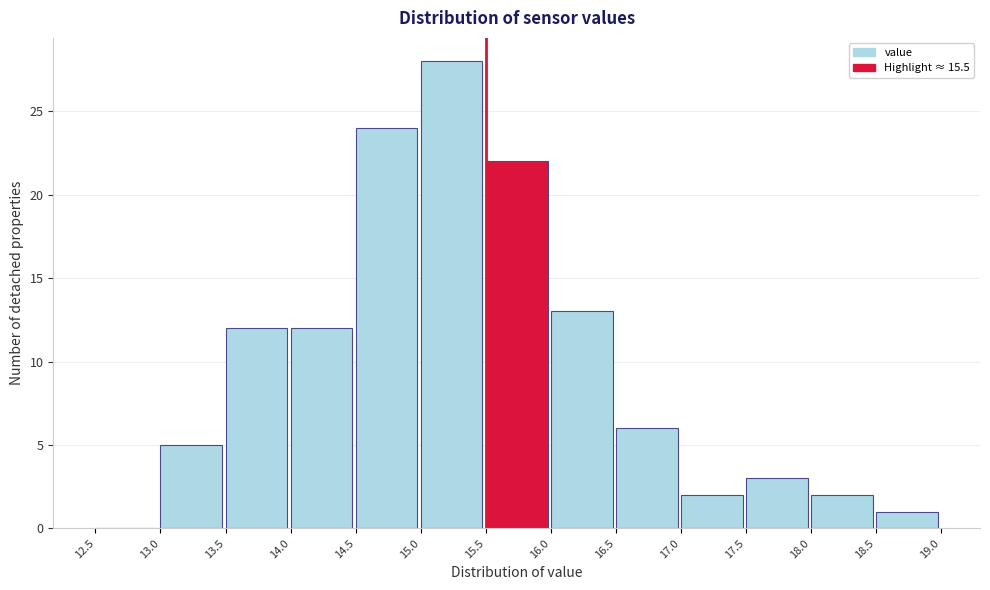

Reading left to right, transcribe this chart: for each bar, give the range it covers on the x-axis and its height. The values are not printed on the chart, so give them approximately, as read against the axis.

12.5 to 13.0: 0
13.0 to 13.5: 5
13.5 to 14.0: 12
14.0 to 14.5: 12
14.5 to 15.0: 24
15.0 to 15.5: 28
15.5 to 16.0: 22
16.0 to 16.5: 13
16.5 to 17.0: 6
17.0 to 17.5: 2
17.5 to 18.0: 3
18.0 to 18.5: 2
18.5 to 19.0: 1